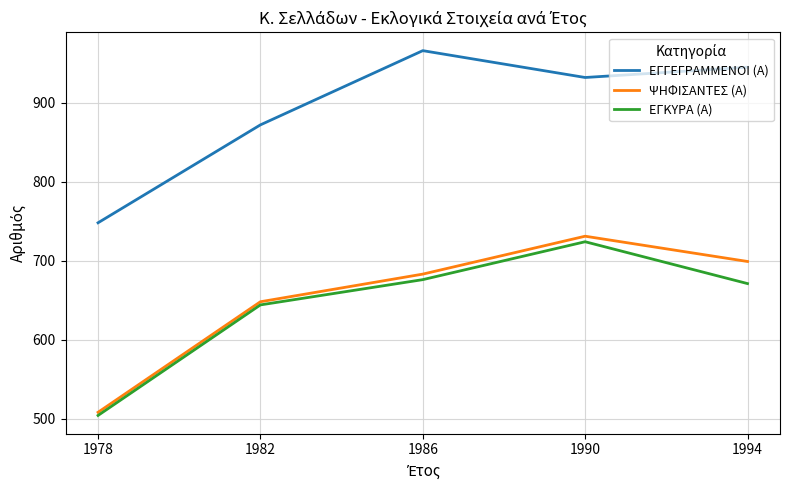

What is the spread (max minus min) of values at 1994?

274